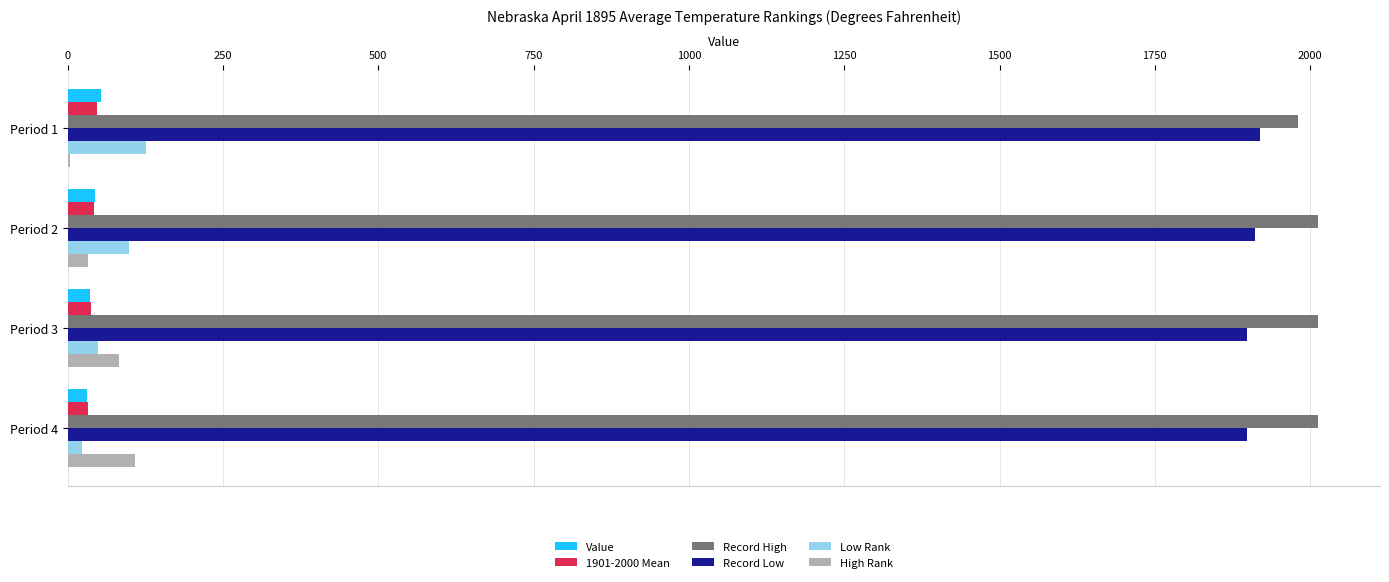

The value of Value at Period 2 is 44.0. True or false?

True